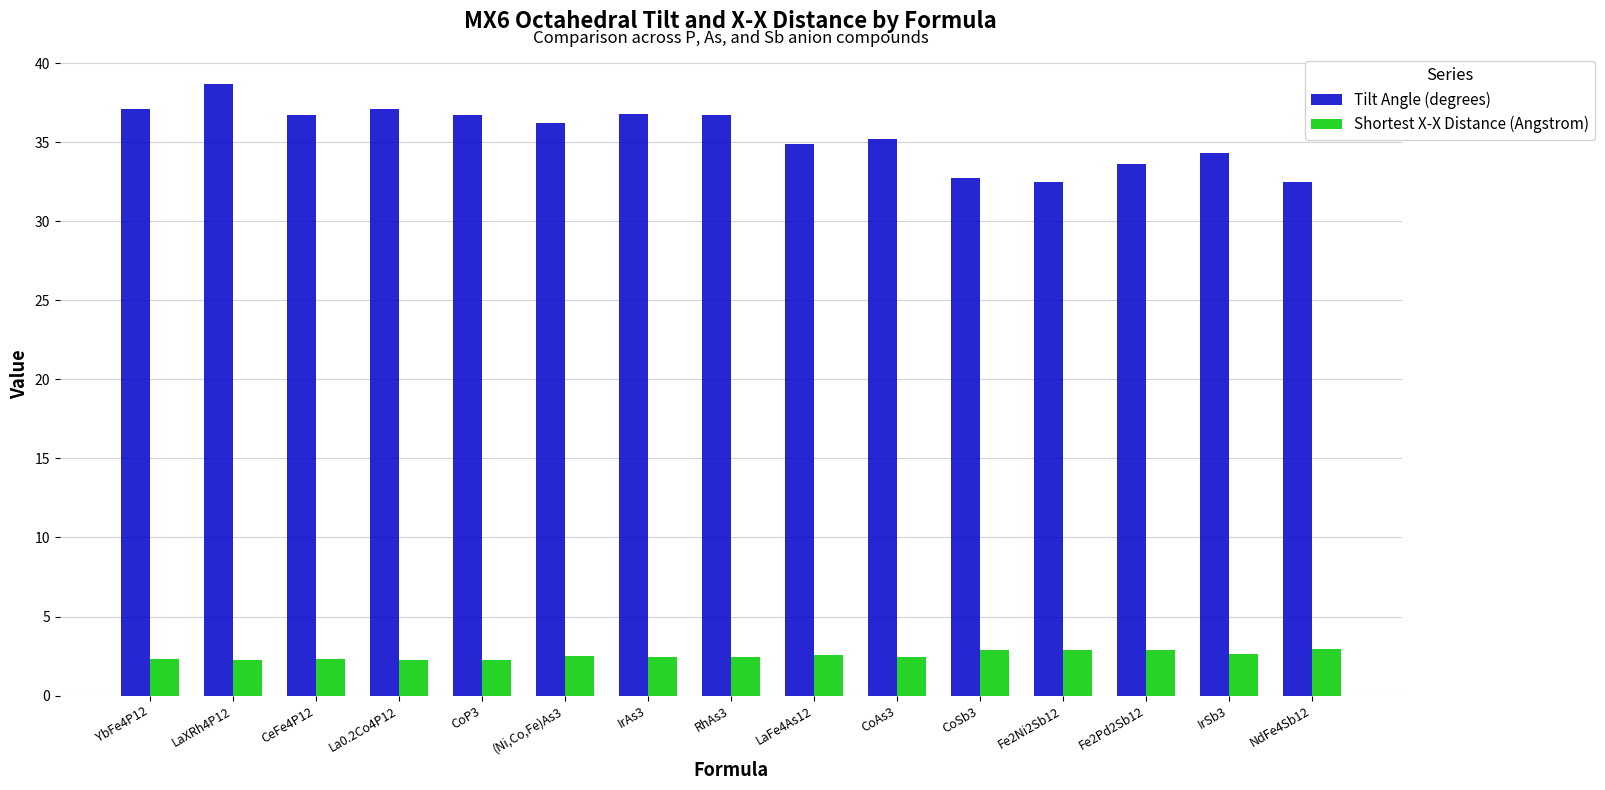

Which series has the largest total across all categories?

Tilt Angle (degrees)